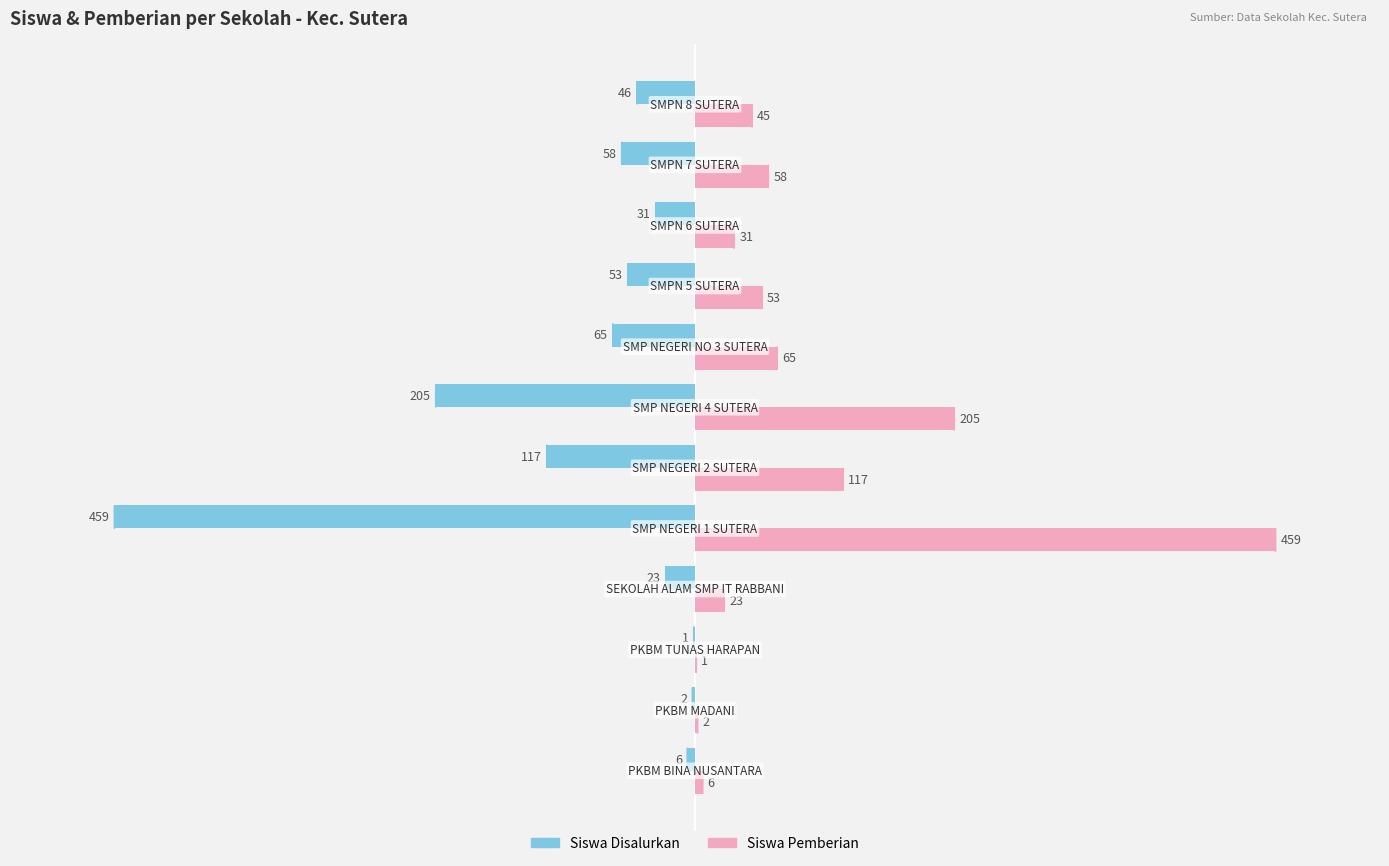

Which series has the largest total across all categories?

Siswa Pemberian